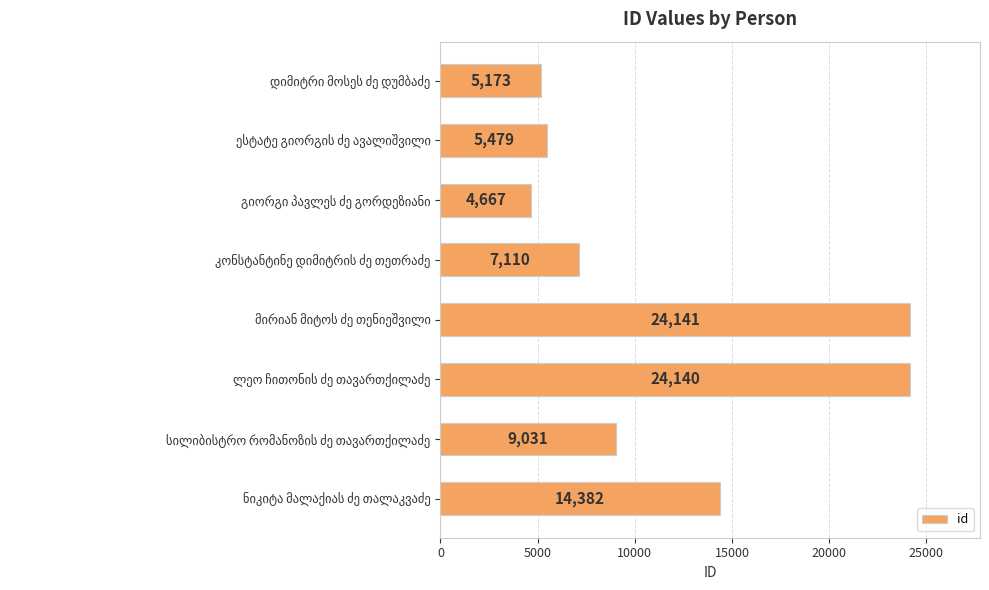

Reading bottom to top, transcribe all the data shown in this chart.

14382	9031	24140	24141	7110	4667	5479	5173